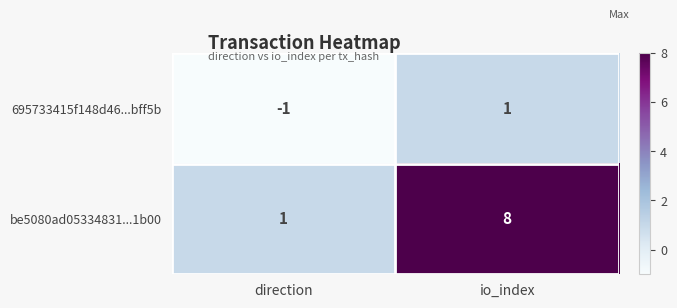

What is the difference between the highest and lowest values at direction?

2